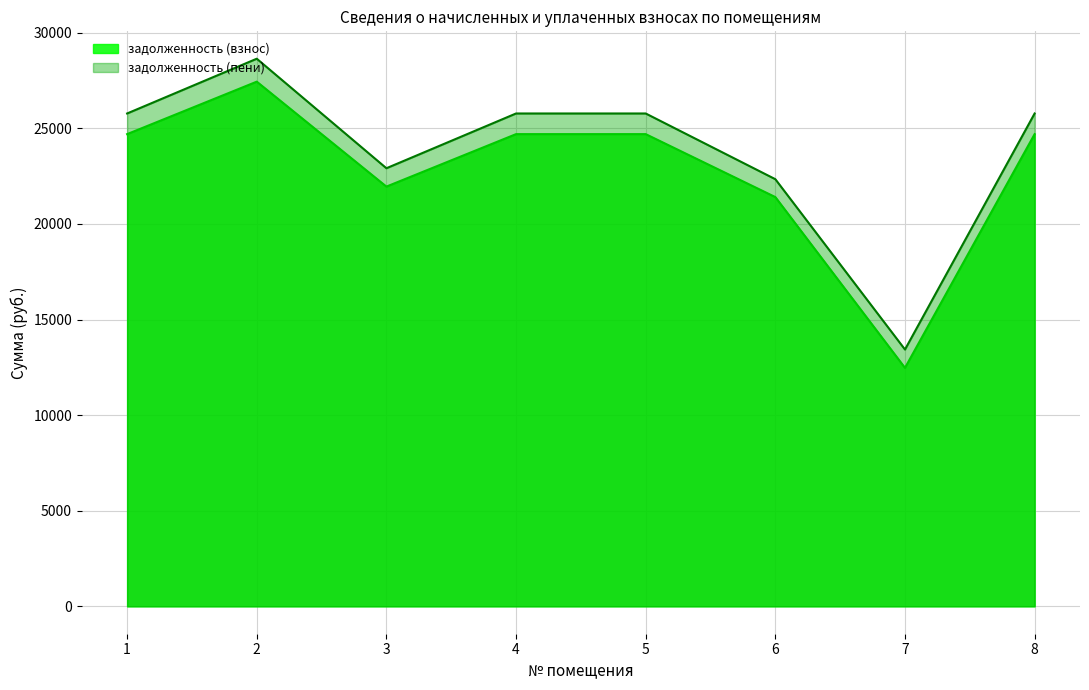

Between 4 and 6, which series saw the biggest shift?

задолженность (пени)